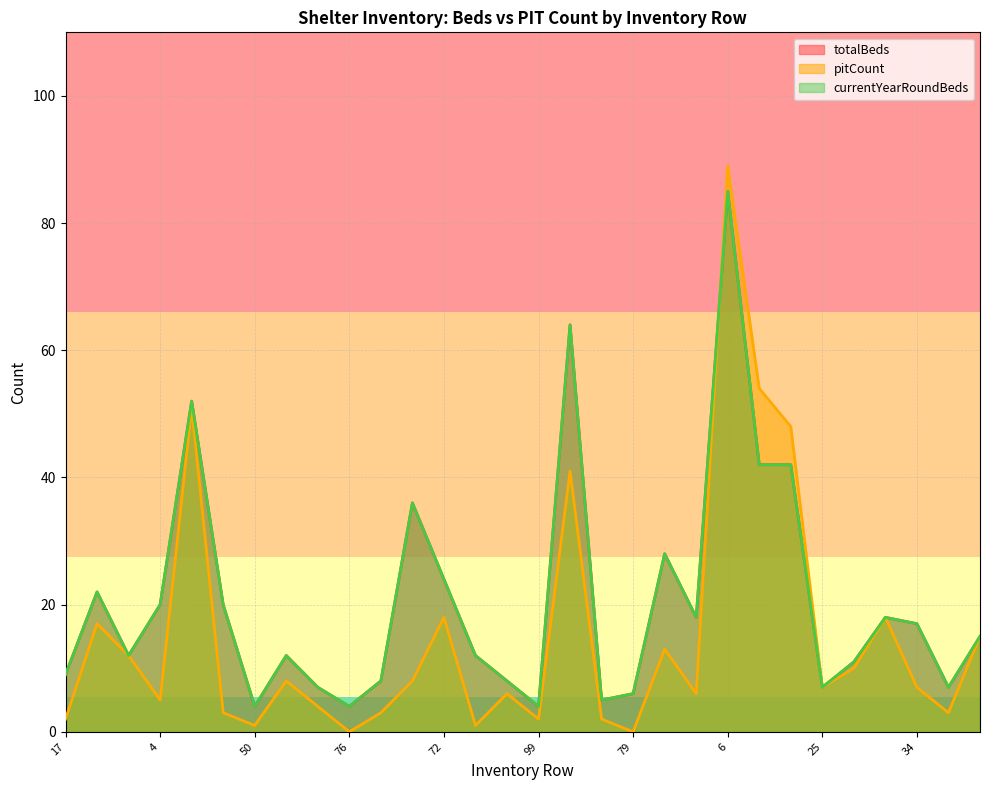

What is the sum of all totalBeds values?

619